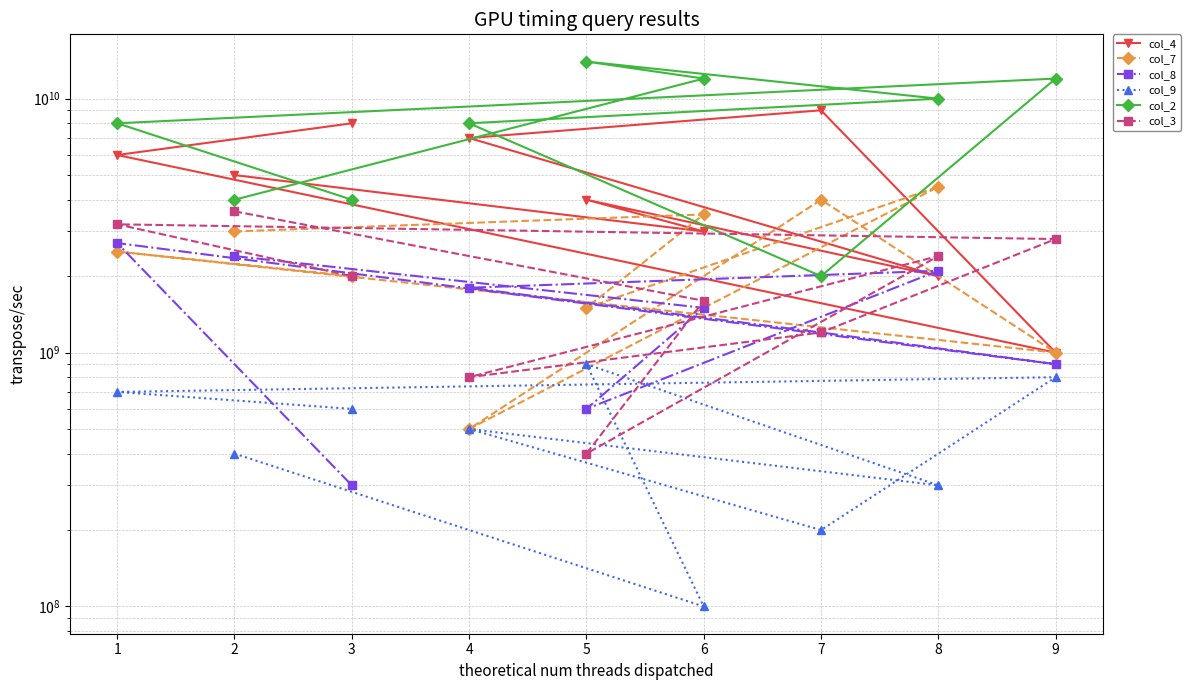

How many times do col_4 and col_8 cross each other?

2